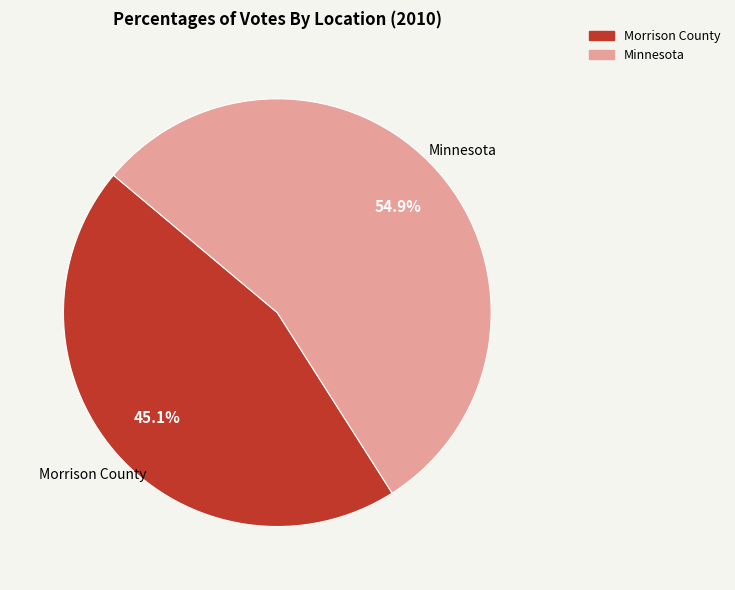

Rank the categories by value from highest to lowest.

Minnesota, Morrison County